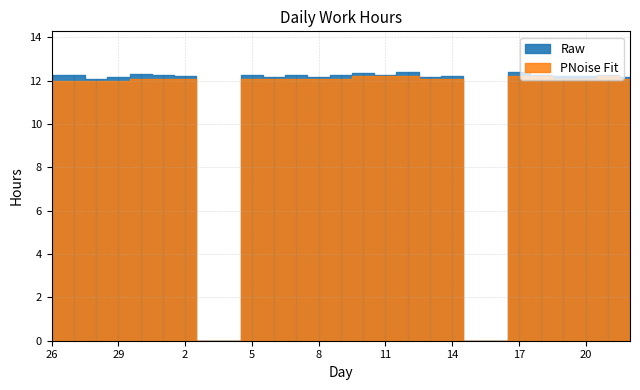

Which has a higher value, 4 or 10?

10